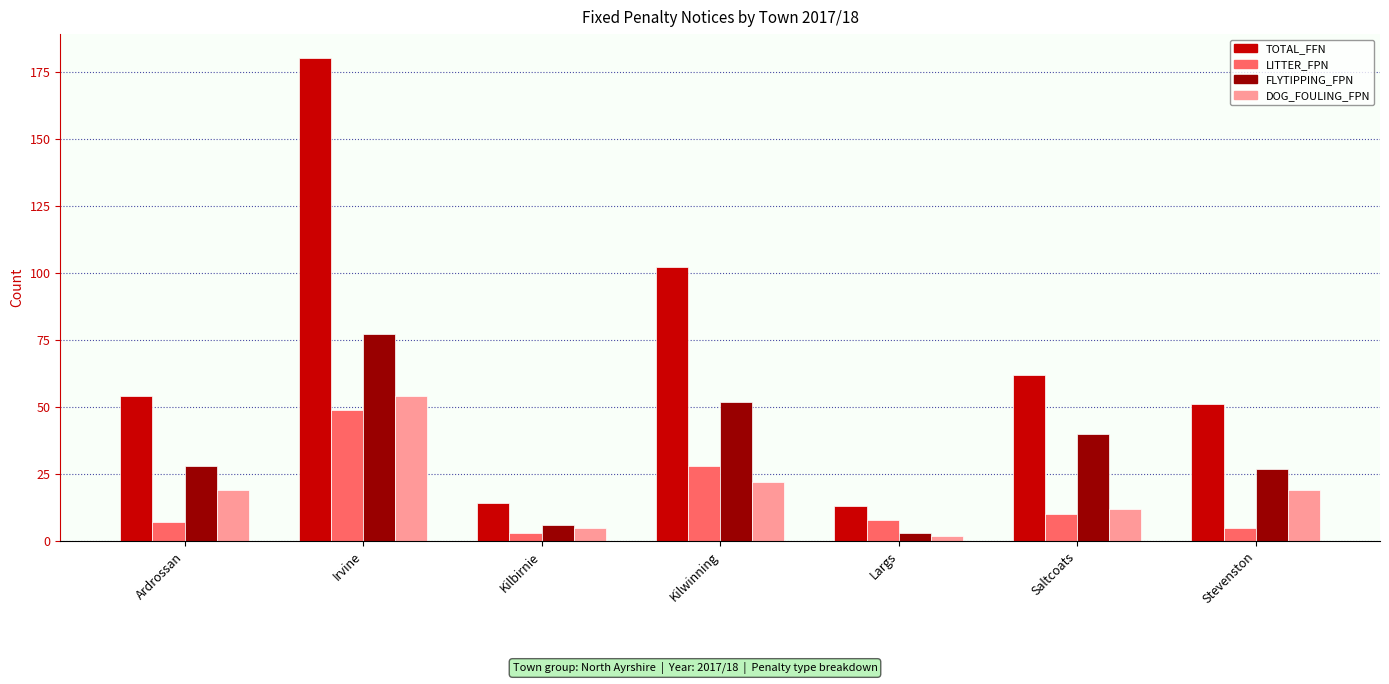

What is the sum of all TOTAL_FFN values?

476